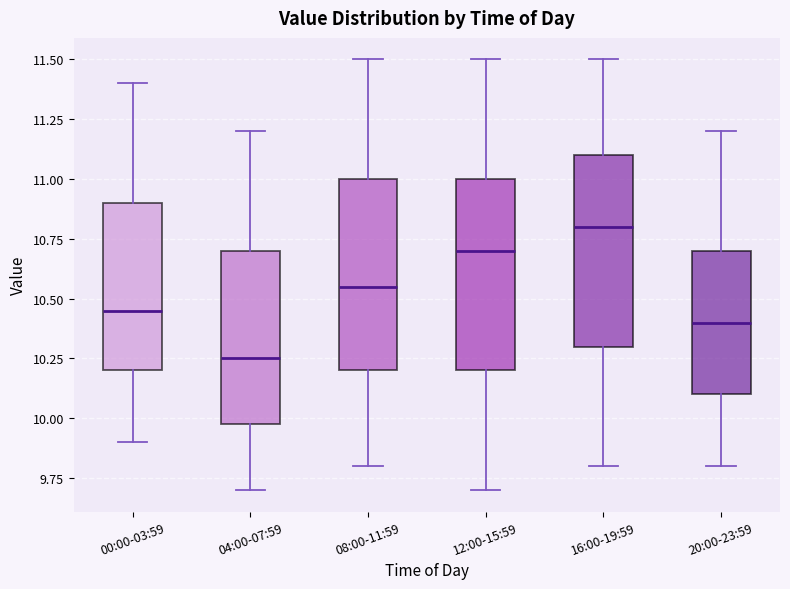

Where is the lower edge of the box for 04:00-07:59 on the y-axis? The values are not printed on the chart, so give them approximately, as read against the axis.

10.00